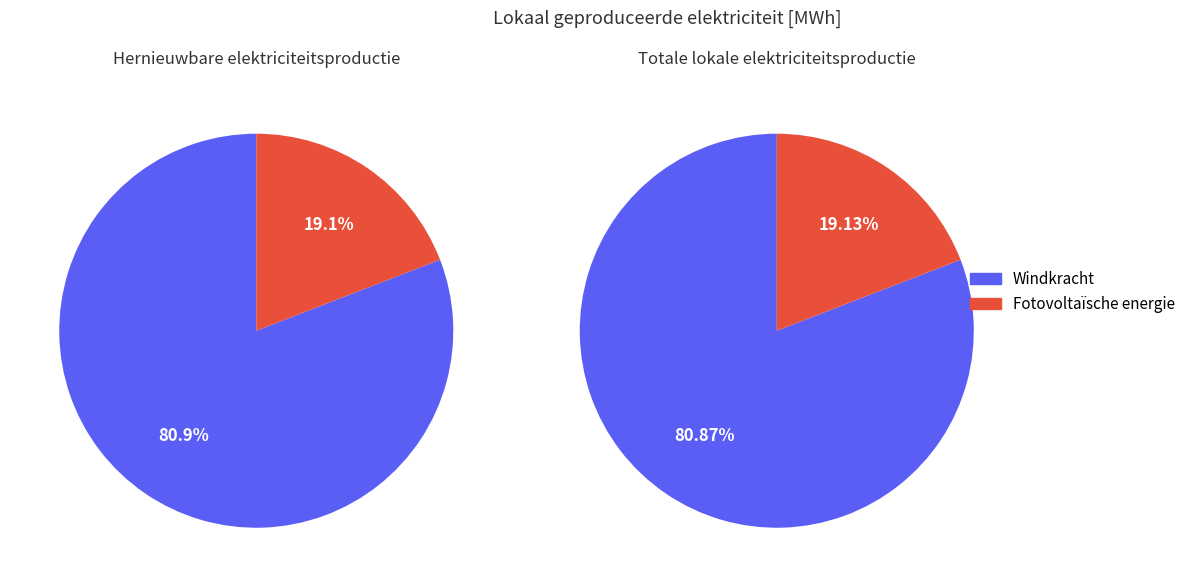

How many slices are in this pie chart?

4